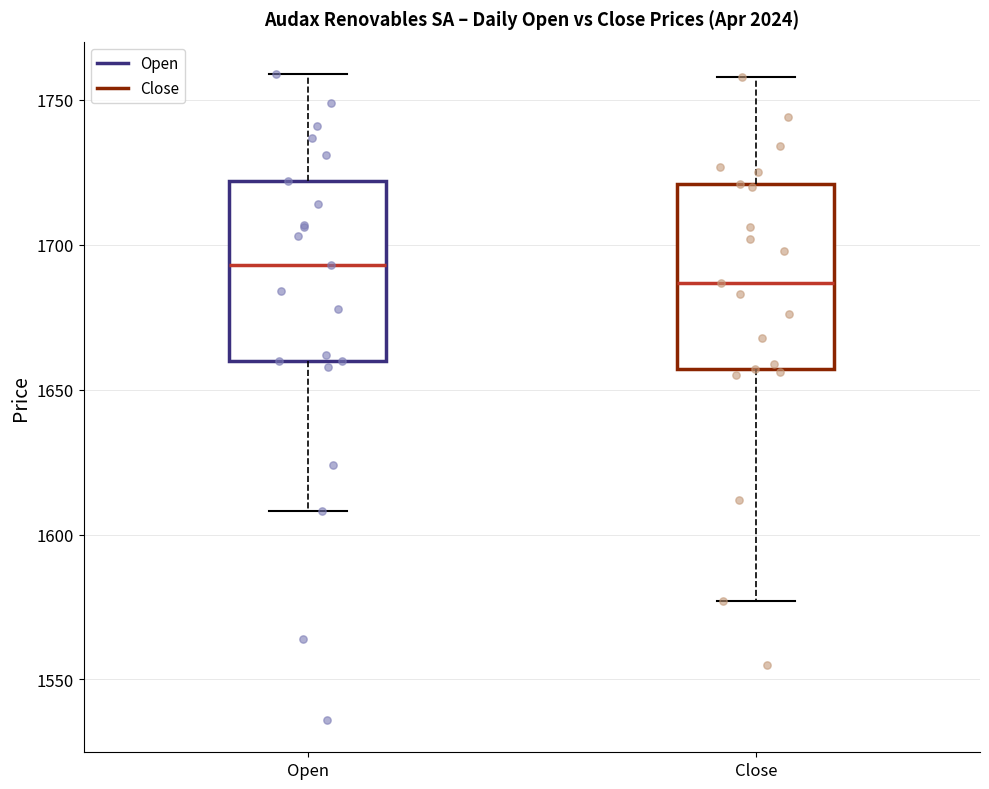

Reading left to right, read every box against the y-axis: the position of its median line, the range the box covers, and the ends of its whiskers. The values are not printed on the chart, so give them approximately, as read against the axis.

Open: median 1695, box 1660 to 1720, whiskers 1610 to 1760
Close: median 1685, box 1655 to 1720, whiskers 1575 to 1760